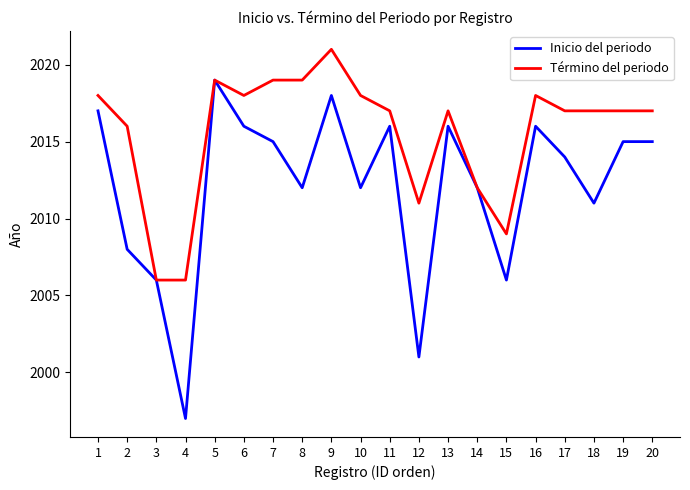

Is this an area chart (filled region under the line)?

No